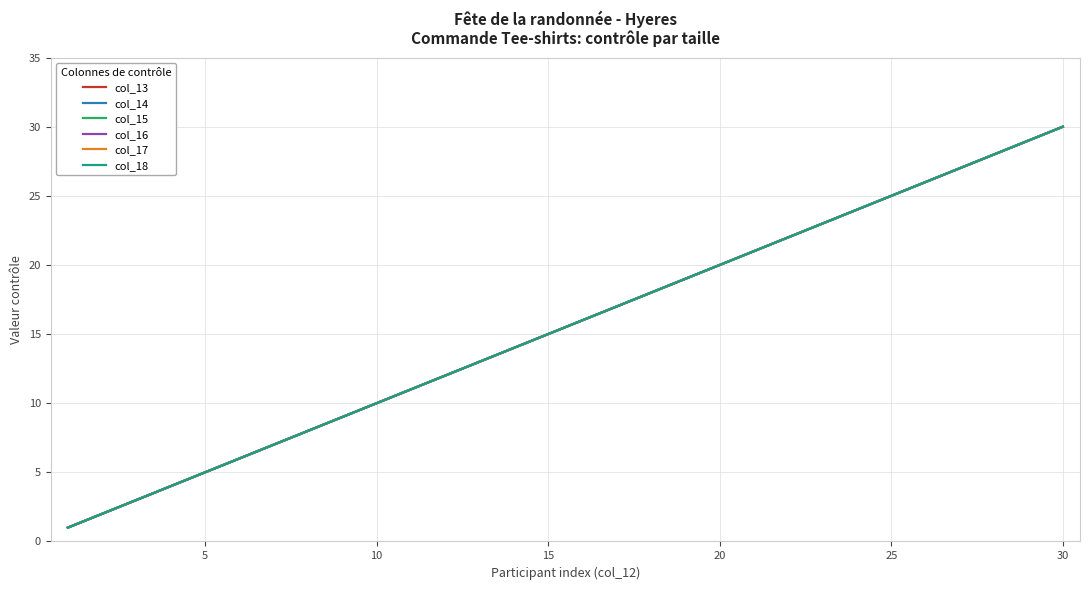

What is the difference between the maximum and minimum values in the col_15 series?

29